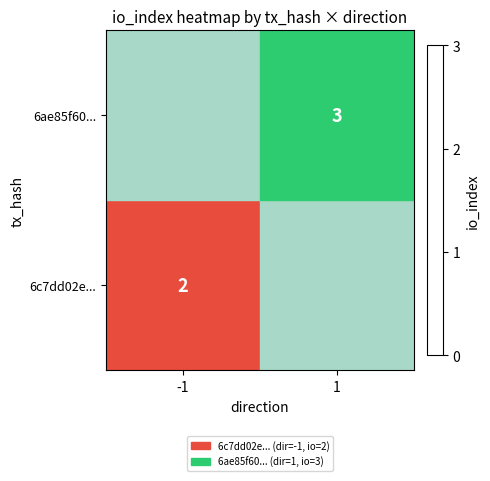

True or false: 6c7dd02e... has a value of 1 at -1.

False